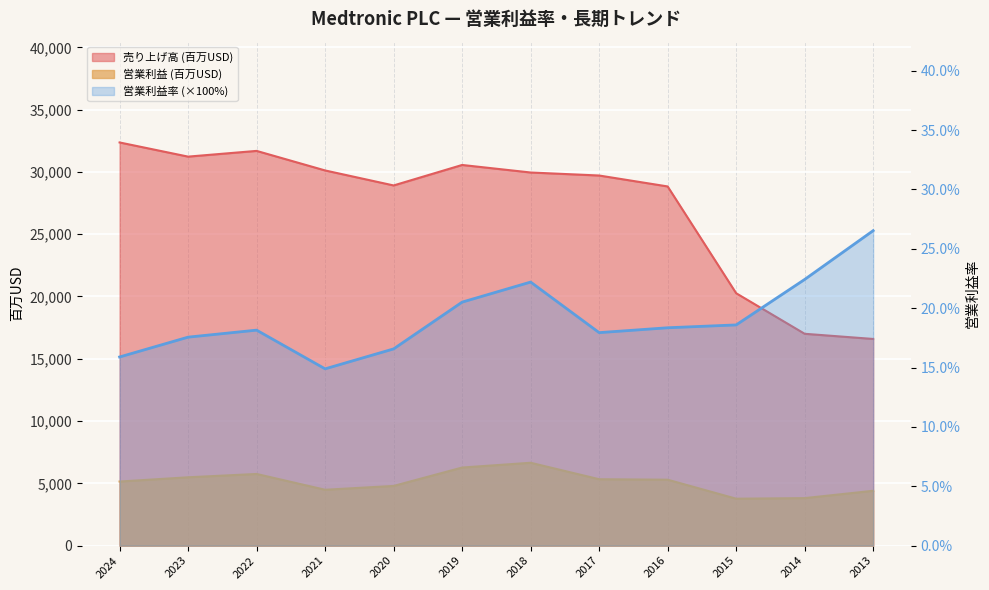

How many points are lower than both their immediate neighbors (excluding endpoints)?

2